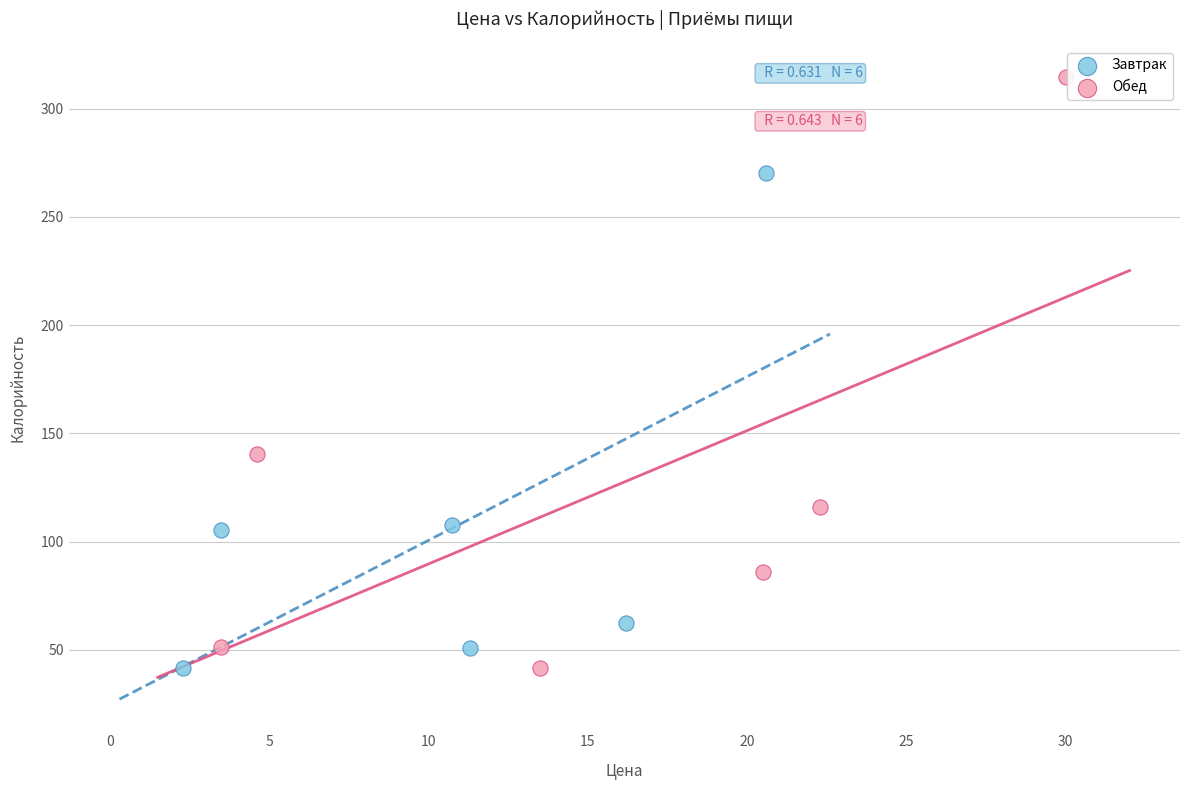

Which series reaches the maximum Y coordinate?

Обед